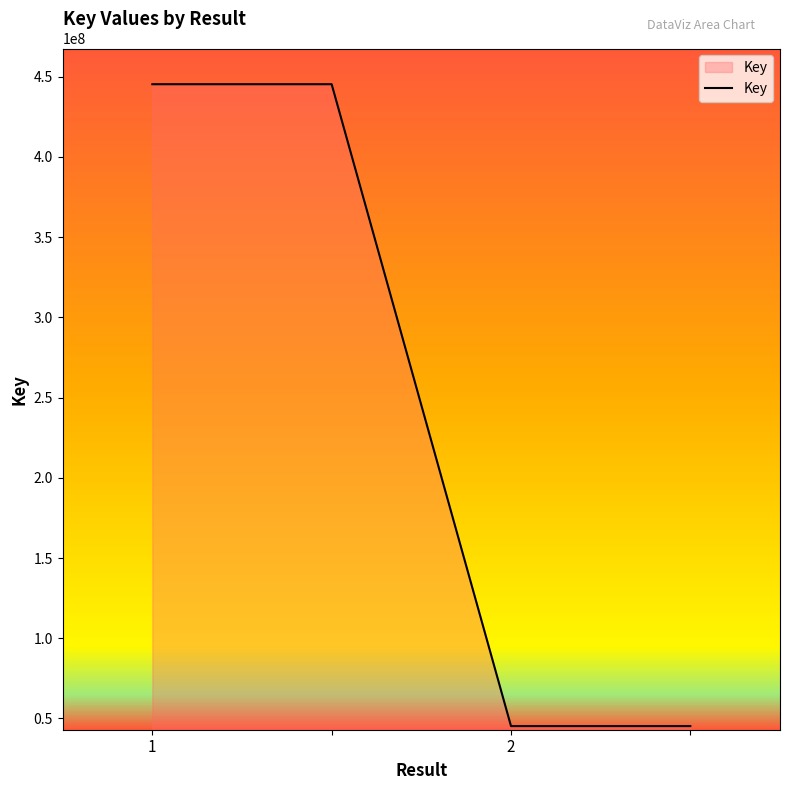

What is the difference between the maximum and minimum values?

400144729